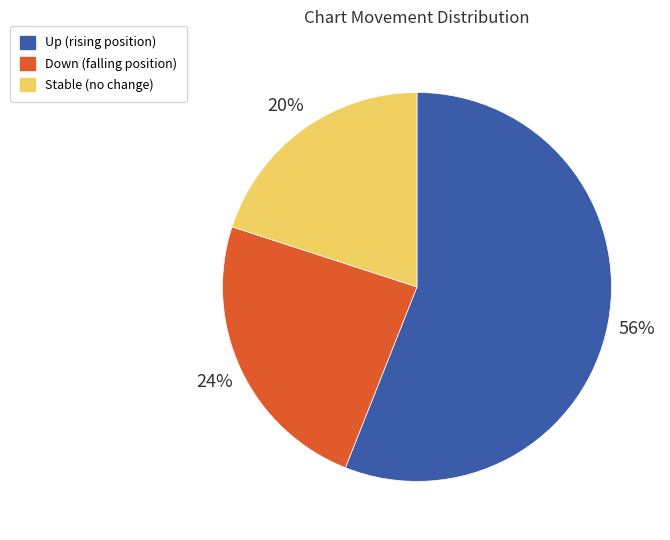

Is there any slice that represents more than half of the pie?

Yes